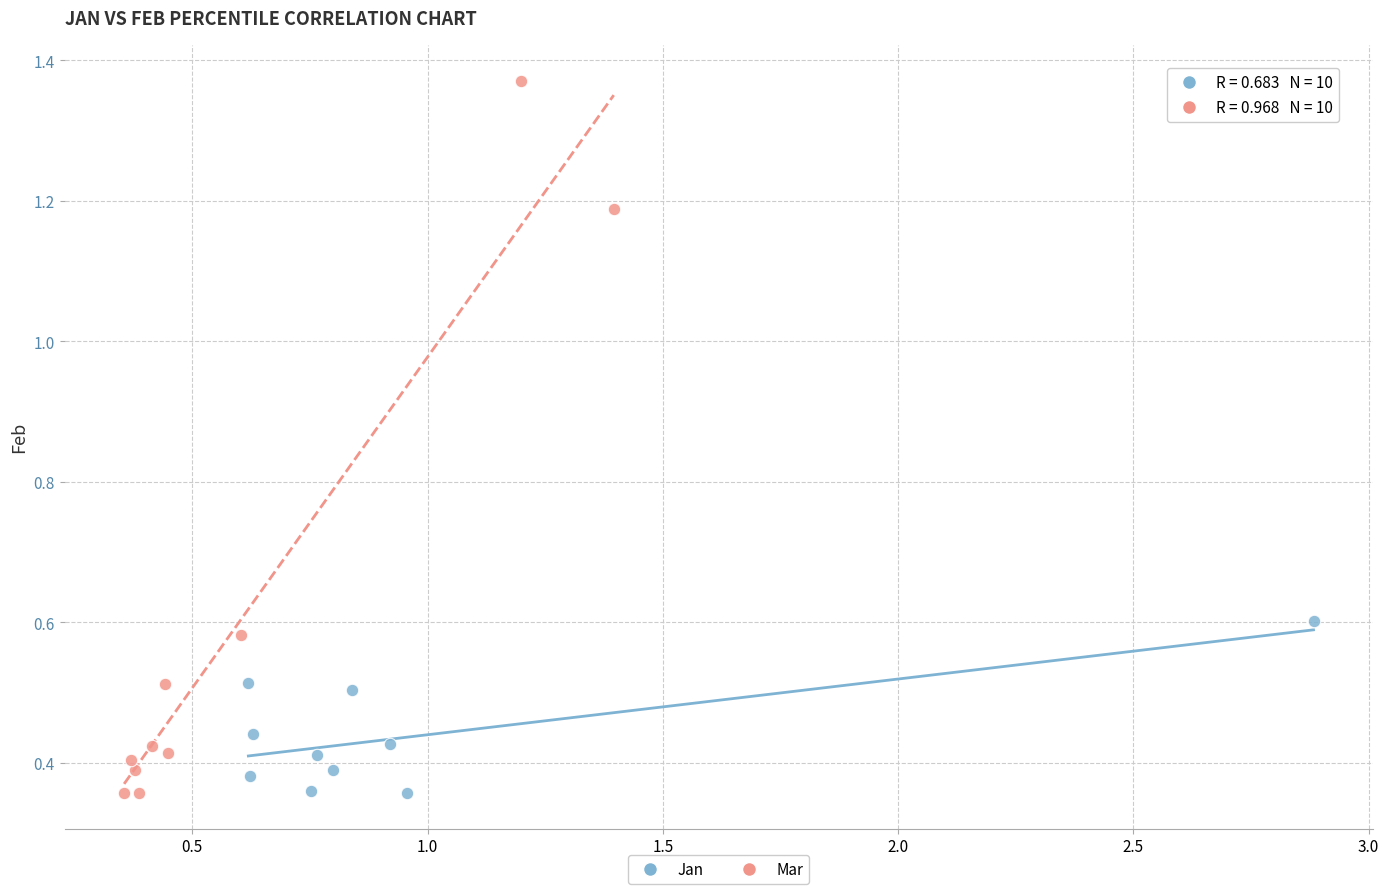

Which series has the largest Y range (max minus min)?

Mar